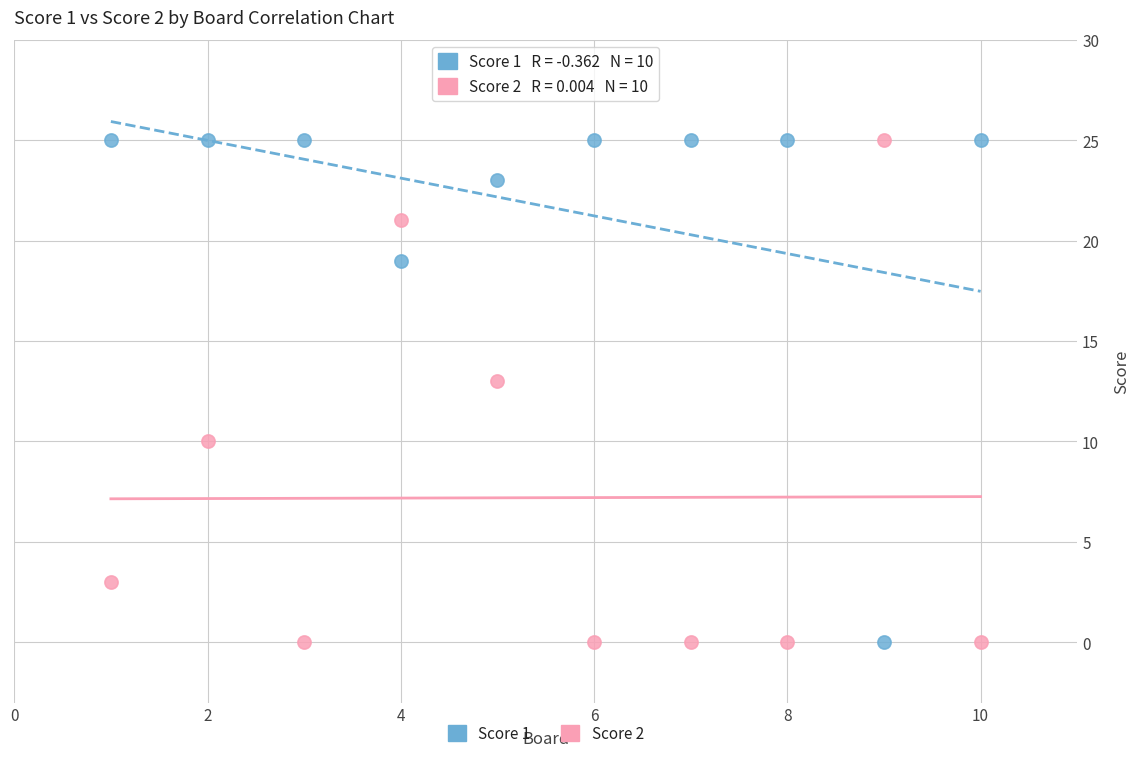

In the Score 2 series, what Y value is closest to 12?

13